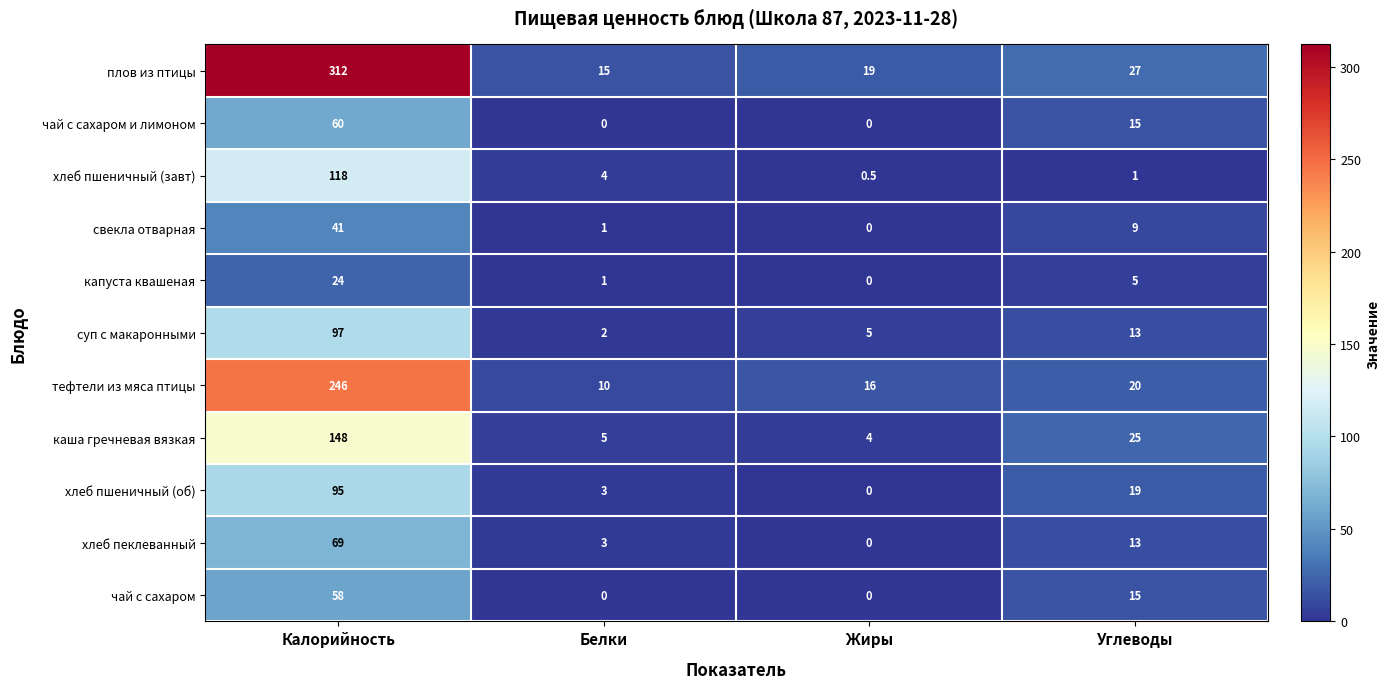

What is the difference between the highest and lowest values at Белки?

15.0